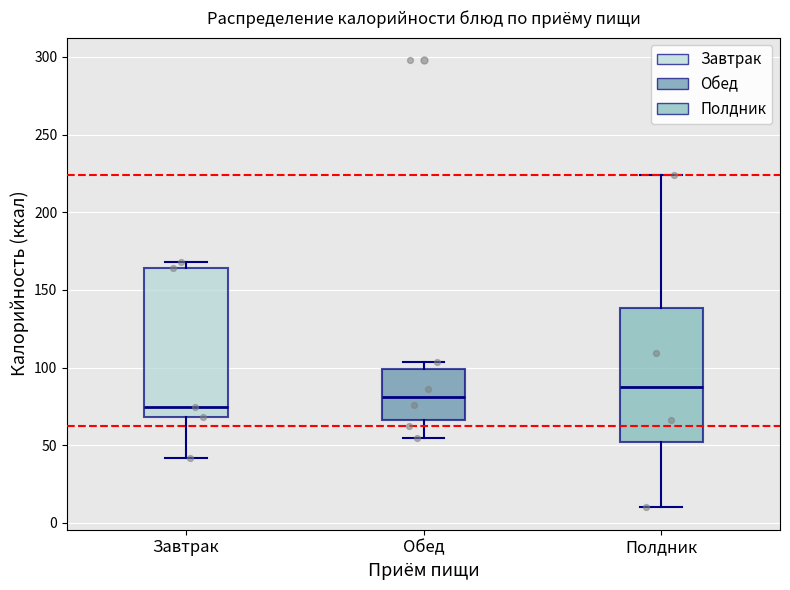

Where is the upper edge of the box for Обед on the y-axis? The values are not printed on the chart, so give them approximately, as read against the axis.

100